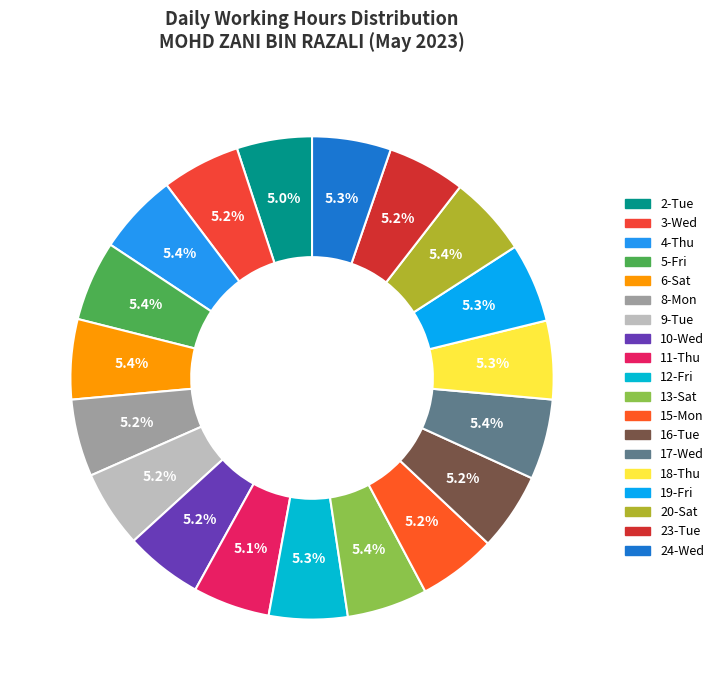

Is the sum of 19-Fri and 12-Fri greater than half?

No